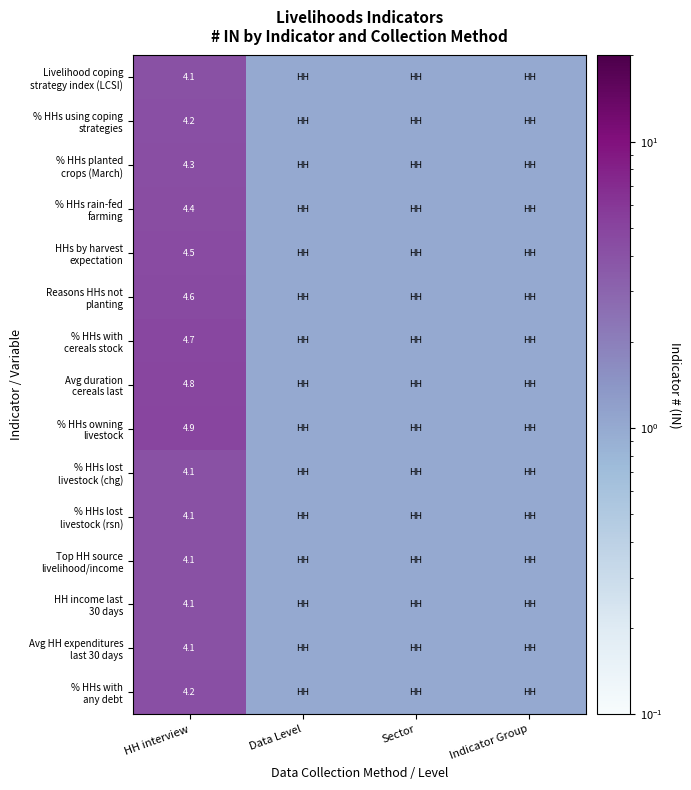

What is the spread (max minus min) of values at HH interview?

0.8